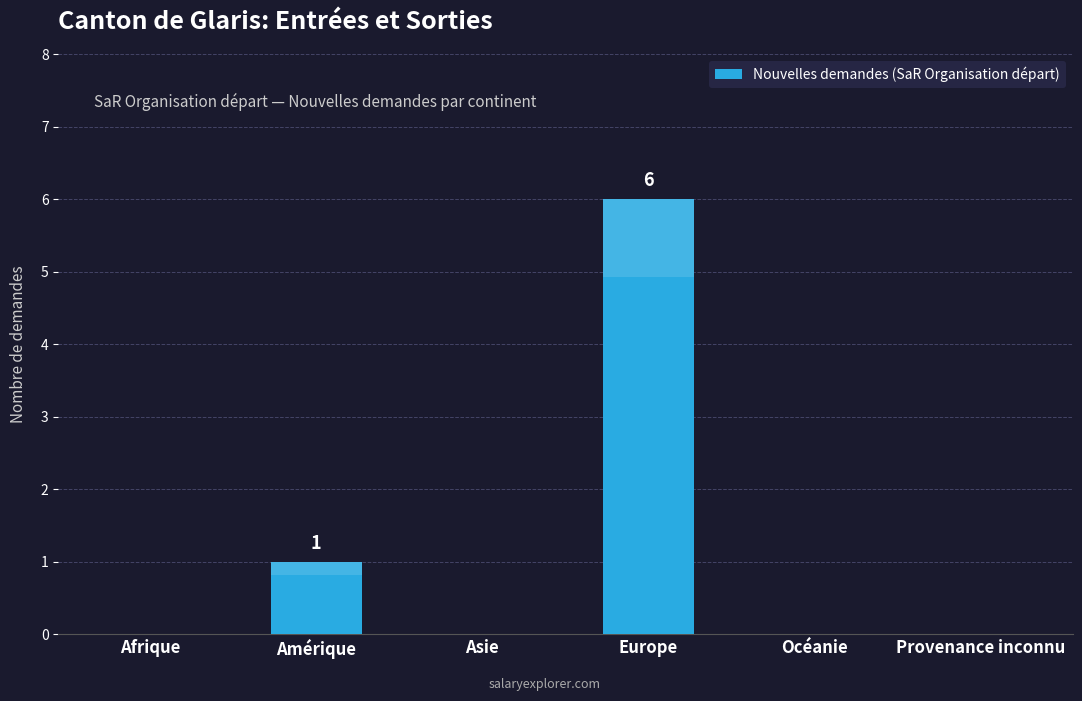

What is the sum of all values?

7